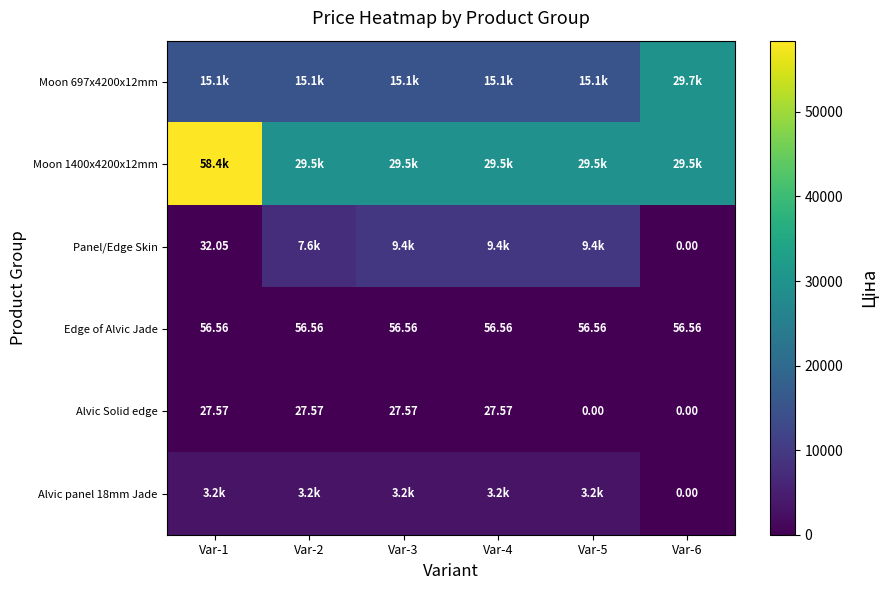

At which label is Alvic panel 18mm Jade closest to 1578?

Var-6